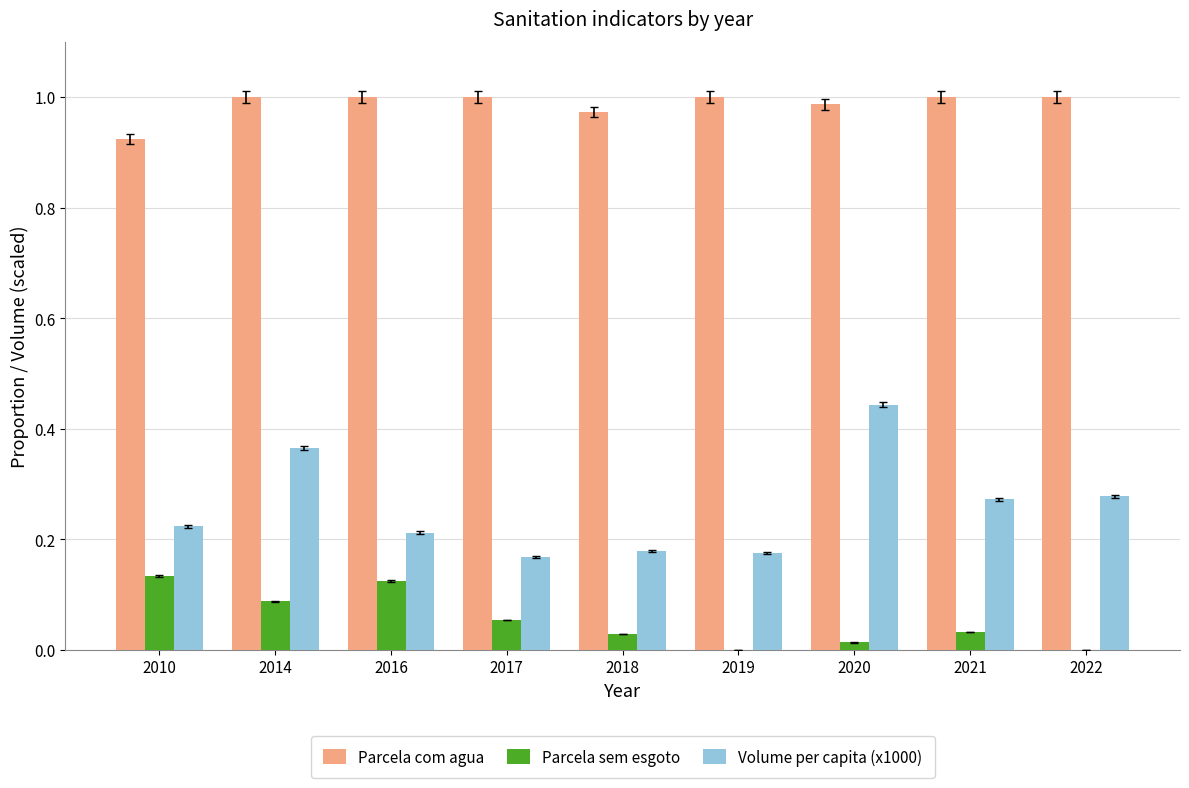

The value of Parcela com agua at 2022 is 1.0. True or false?

True